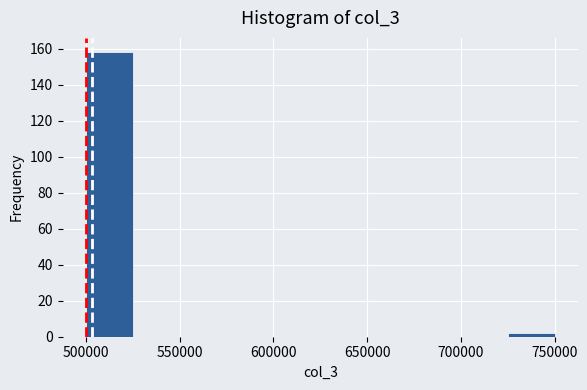

How tall is the bar that spans 500000 to 525000 on the x-axis? The values are not printed on the chart, so give them approximately, as read against the axis.

158